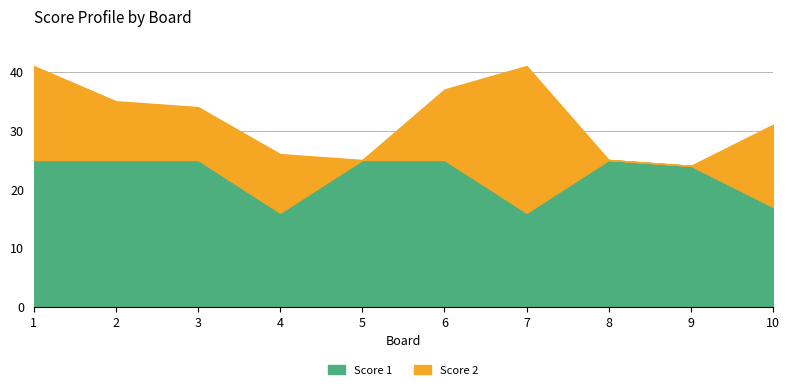

Where is the first local maximum for Score 2?

7